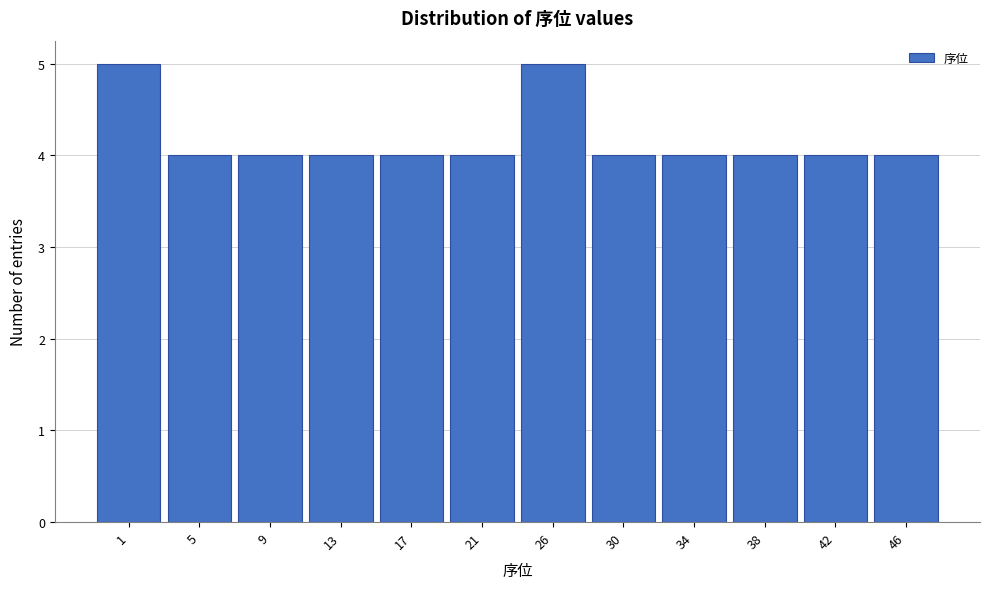

Reading right to left, extract all data points from this chart.

46=4	42=4	38=4	34=4	30=4	26=5	21=4	17=4	13=4	9=4	5=4	1=5